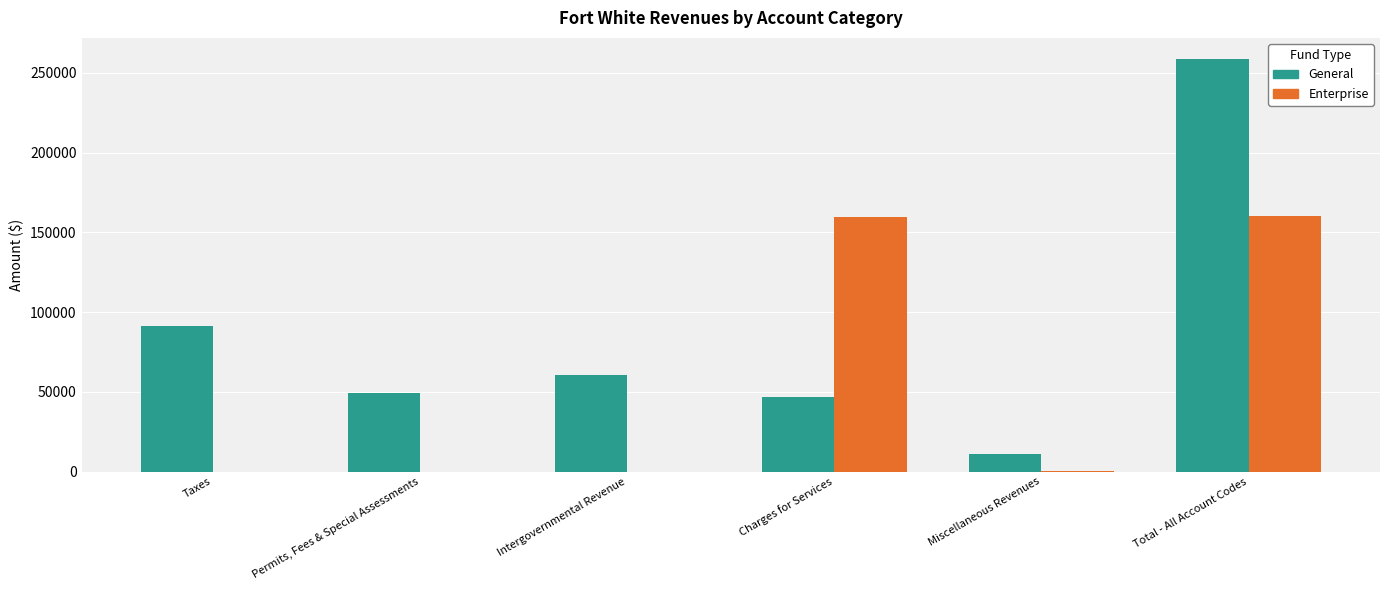

Between Taxes and Permits, Fees & Special Assessments, which series saw the biggest shift?

General